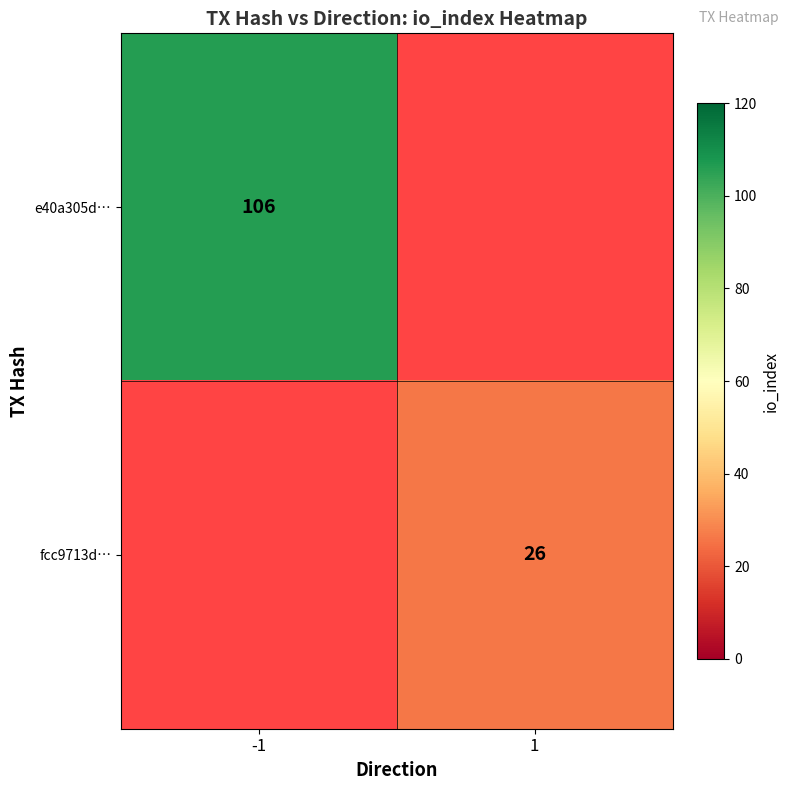

The value of fcc9713d… at 1 is 26. True or false?

True